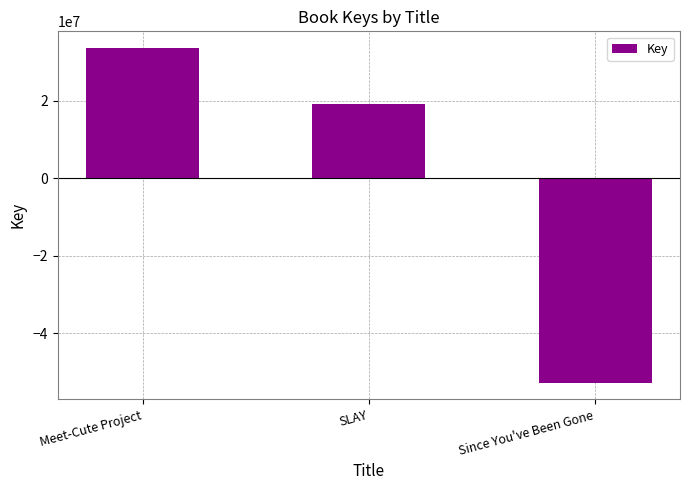

What is the minimum value shown in the chart?

-52698951